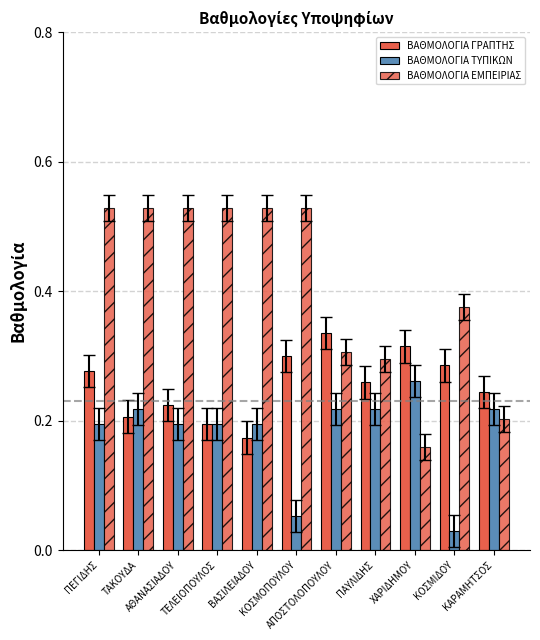

What is the average value of the ΒΑΘΜΟΛΟΓΙΑ ΓΡΑΠΤΗΣ series?

0.3